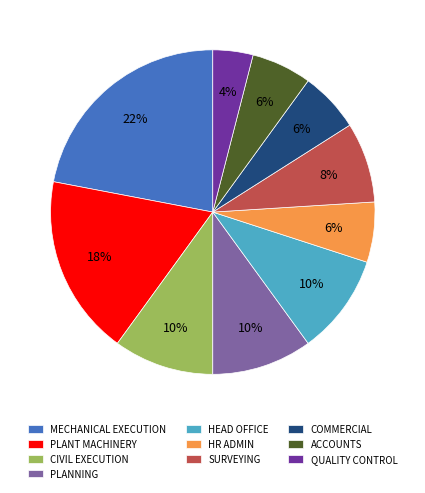

What is the largest slice in the pie chart?

MECHANICAL EXECUTION